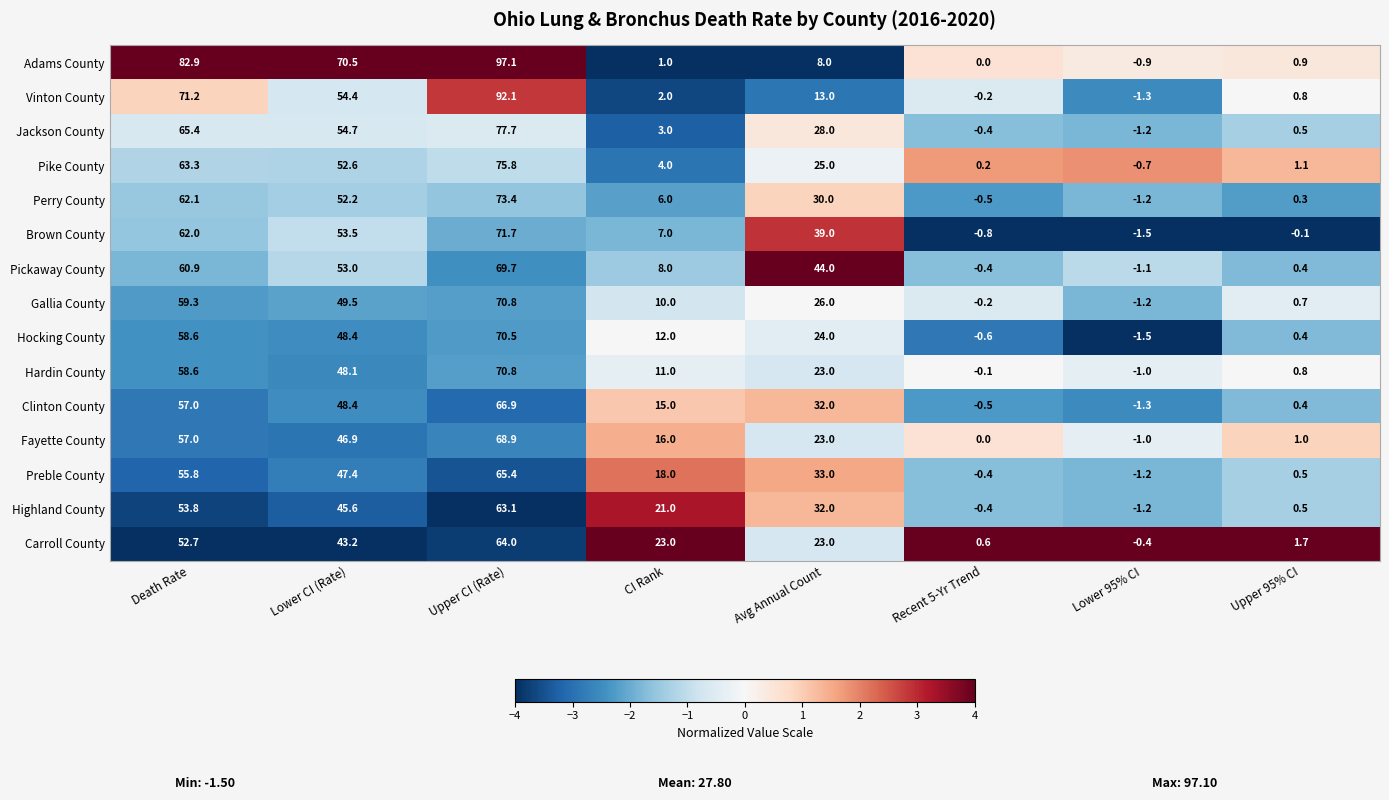

How many data points does each series have?

8